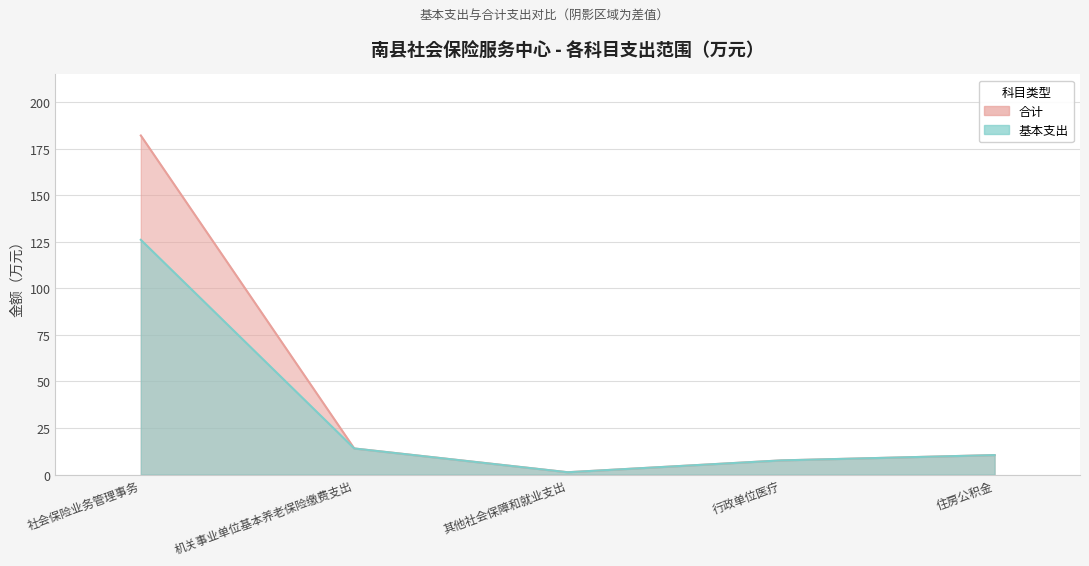

How many lines are shown in the chart?

2